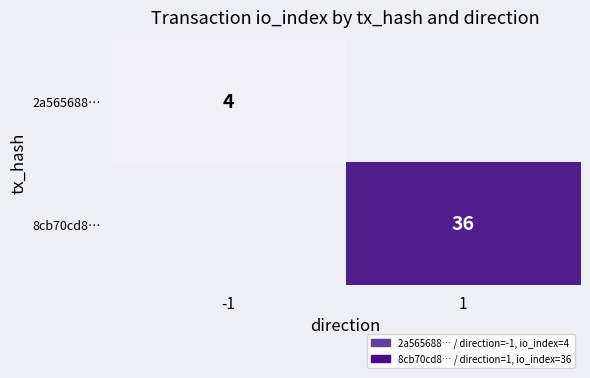

True or false: 8cb70cd8… has a value of 58 at 1.

False